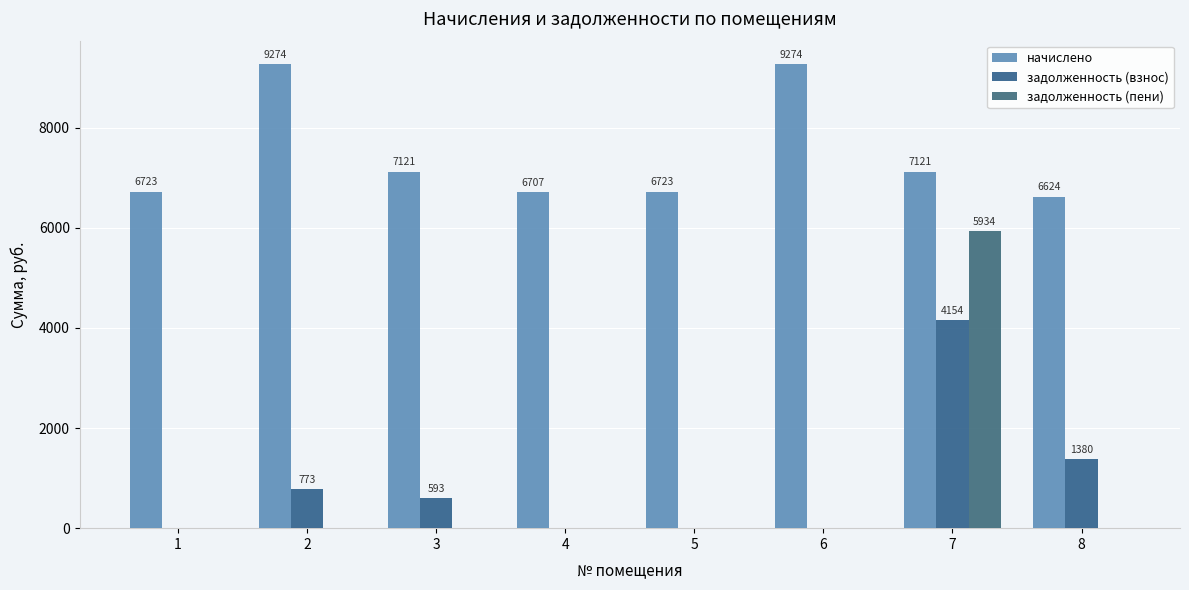

How many data points does each series have?

8